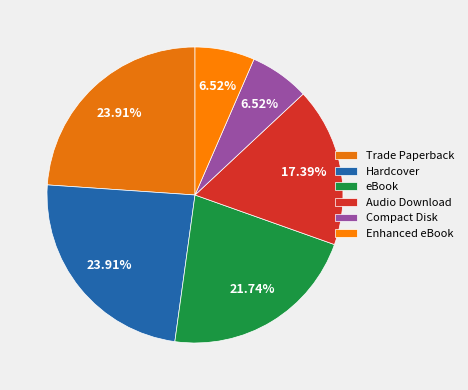

The Trade Paperback slice represents 13% of the pie. True or false?

False